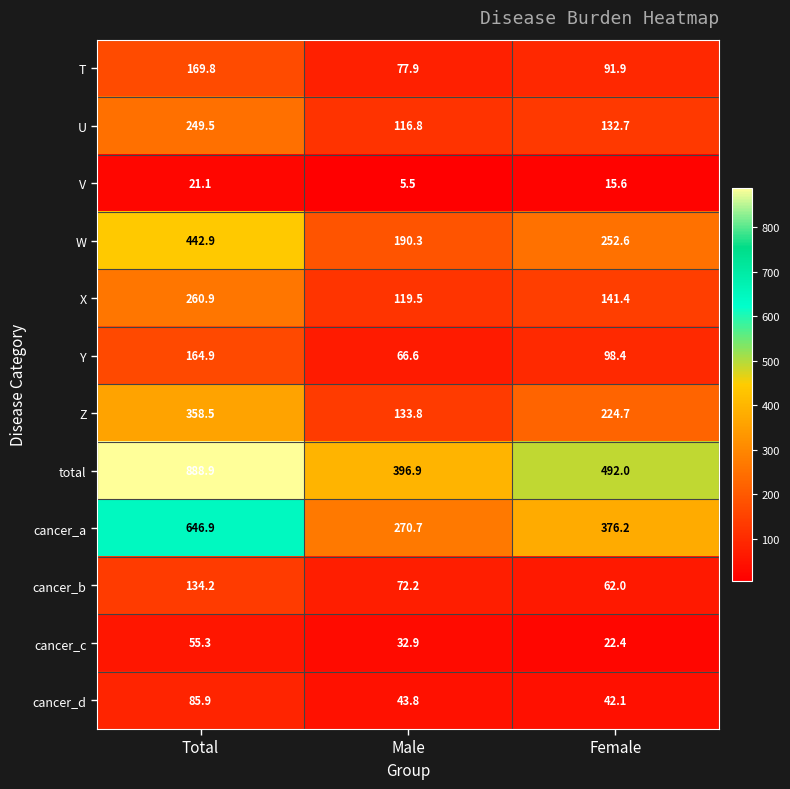

Between Male and Female, which series saw the biggest shift?

cancer_a